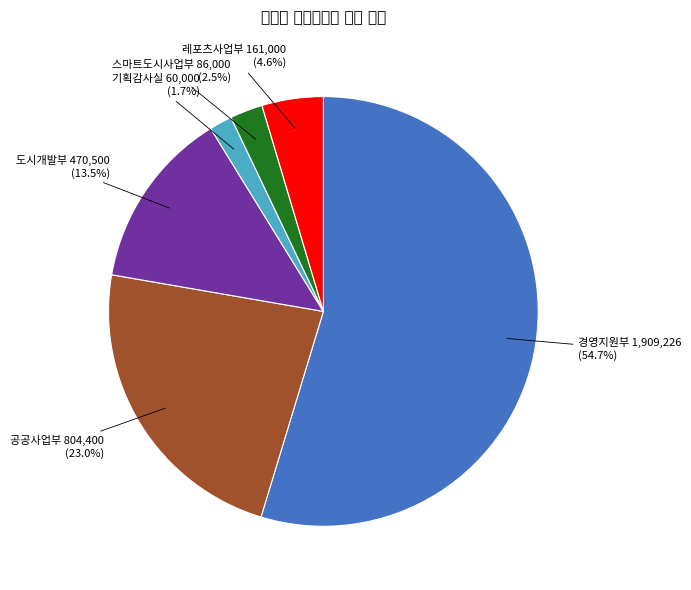

What portion of the pie excludes 공공사업부?

77.0%